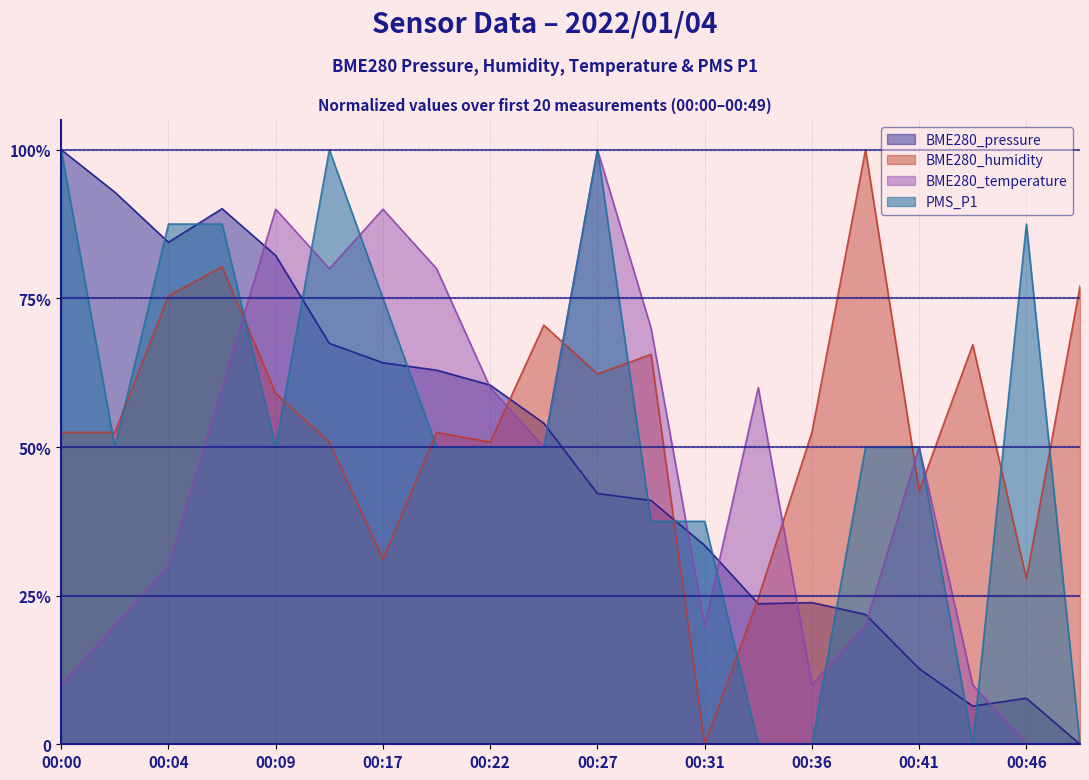

List the series in order of their overall mean, lowest first.

BME280_temperature, BME280_pressure, PMS_P1, BME280_humidity